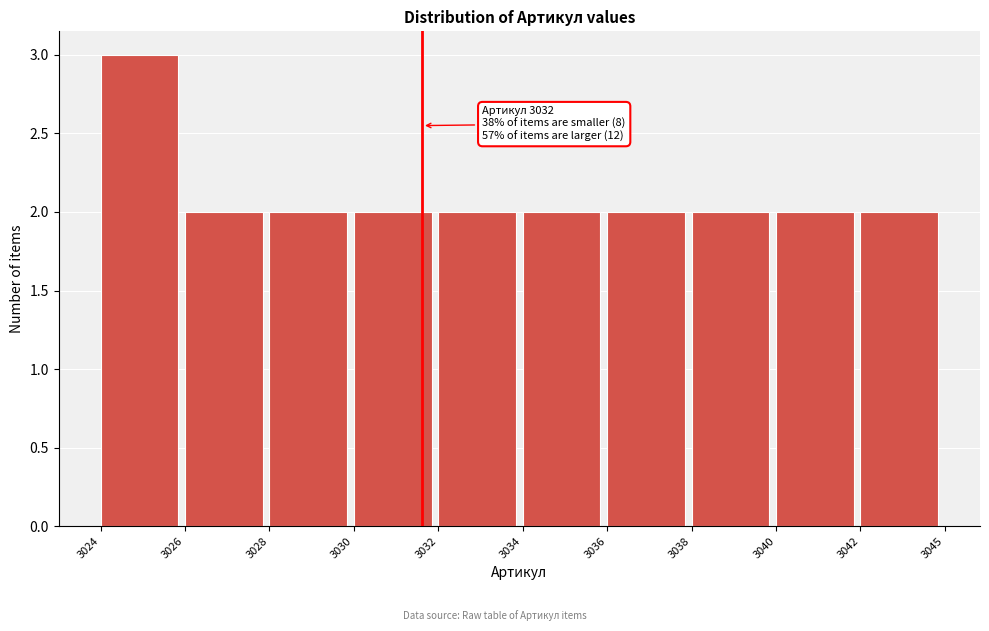

Reading right to left, what are all the values shown in this chart?

3042=2	3040=2	3038=2	3036=2	3034=2	3032=2	3030=2	3028=2	3026=2	3024=3